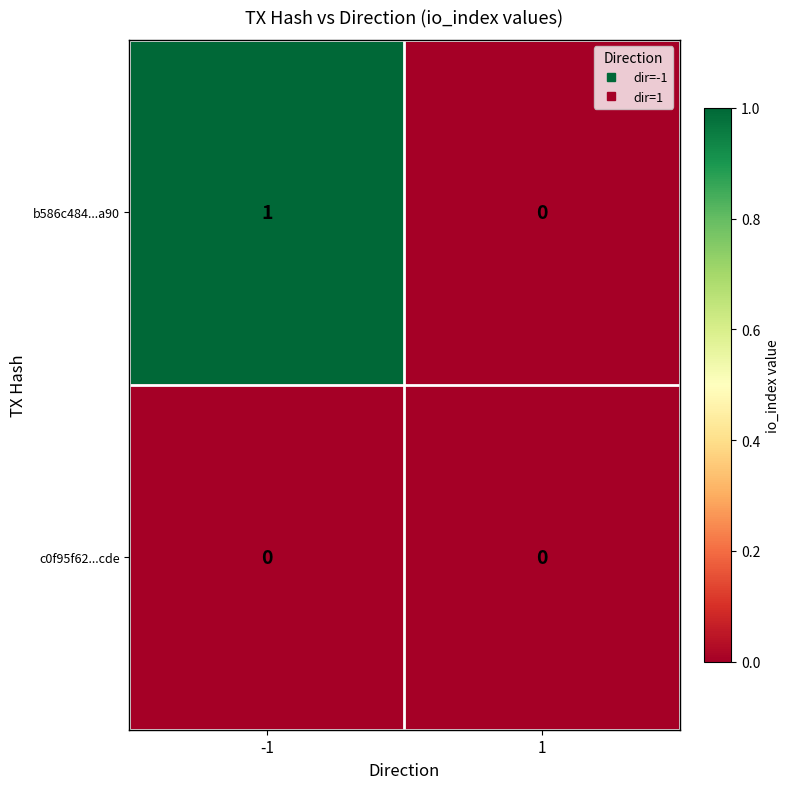

Which series has the largest total across all categories?

b586c484...a90